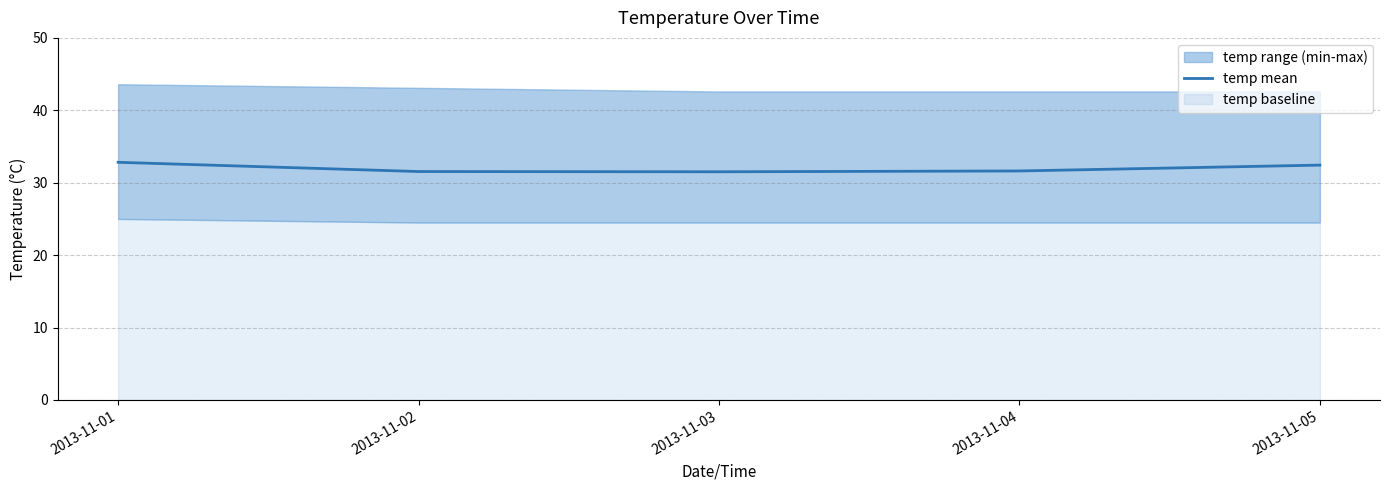

Count the number of categories in the chart.

5